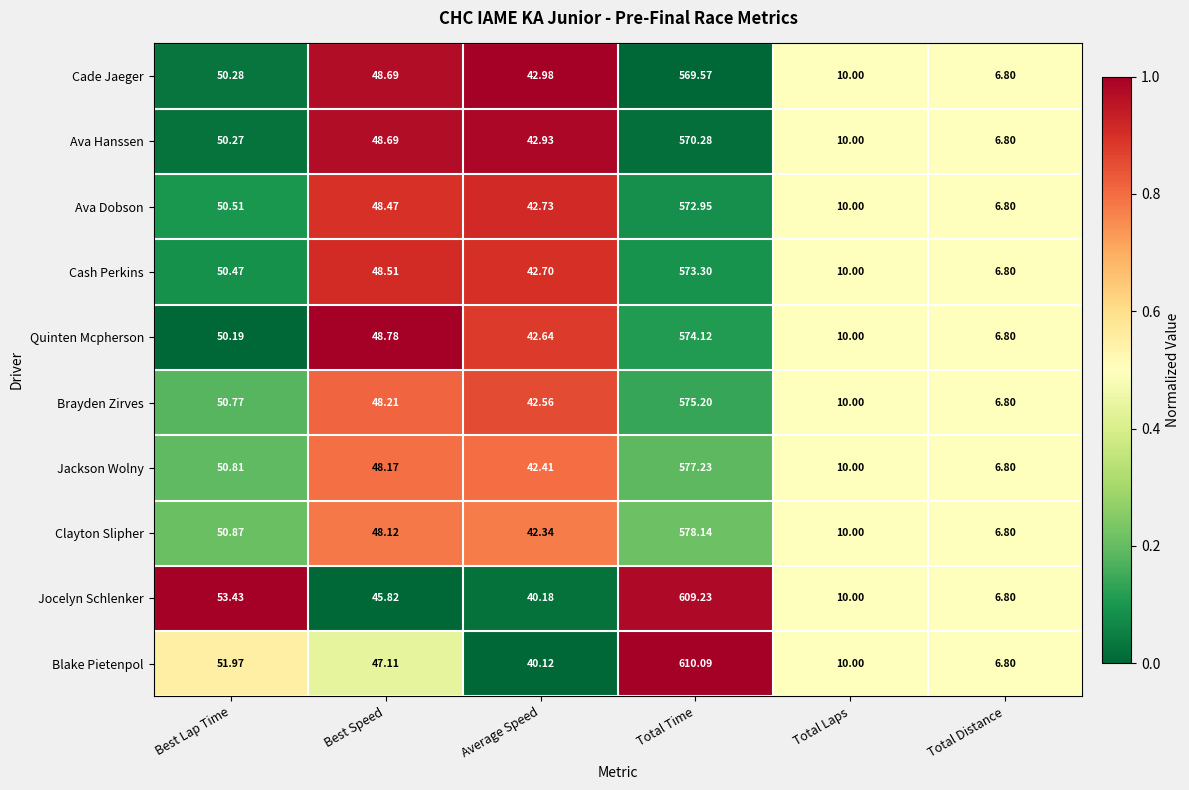

Which series has the largest total across all categories?

Blake Pietenpol